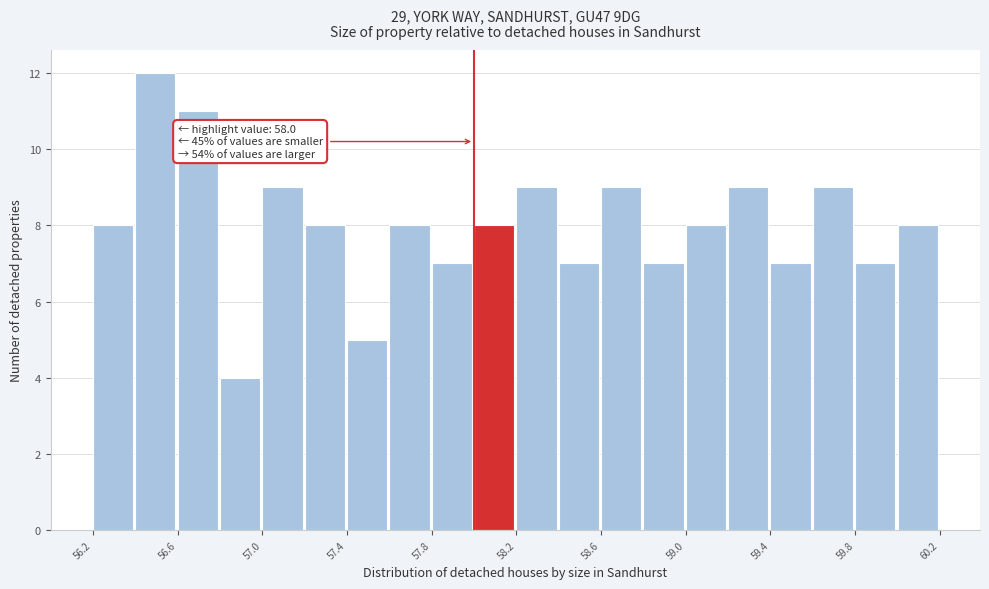

Over which range of the x-axis is the bar tallest?

56.4 to 56.6